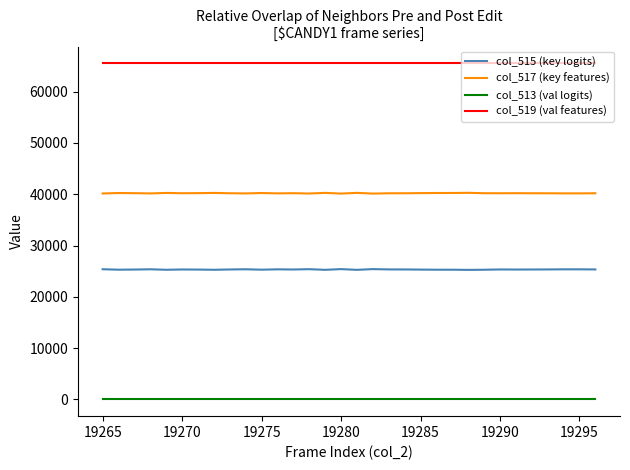

What is the maximum value shown in the chart?

65535